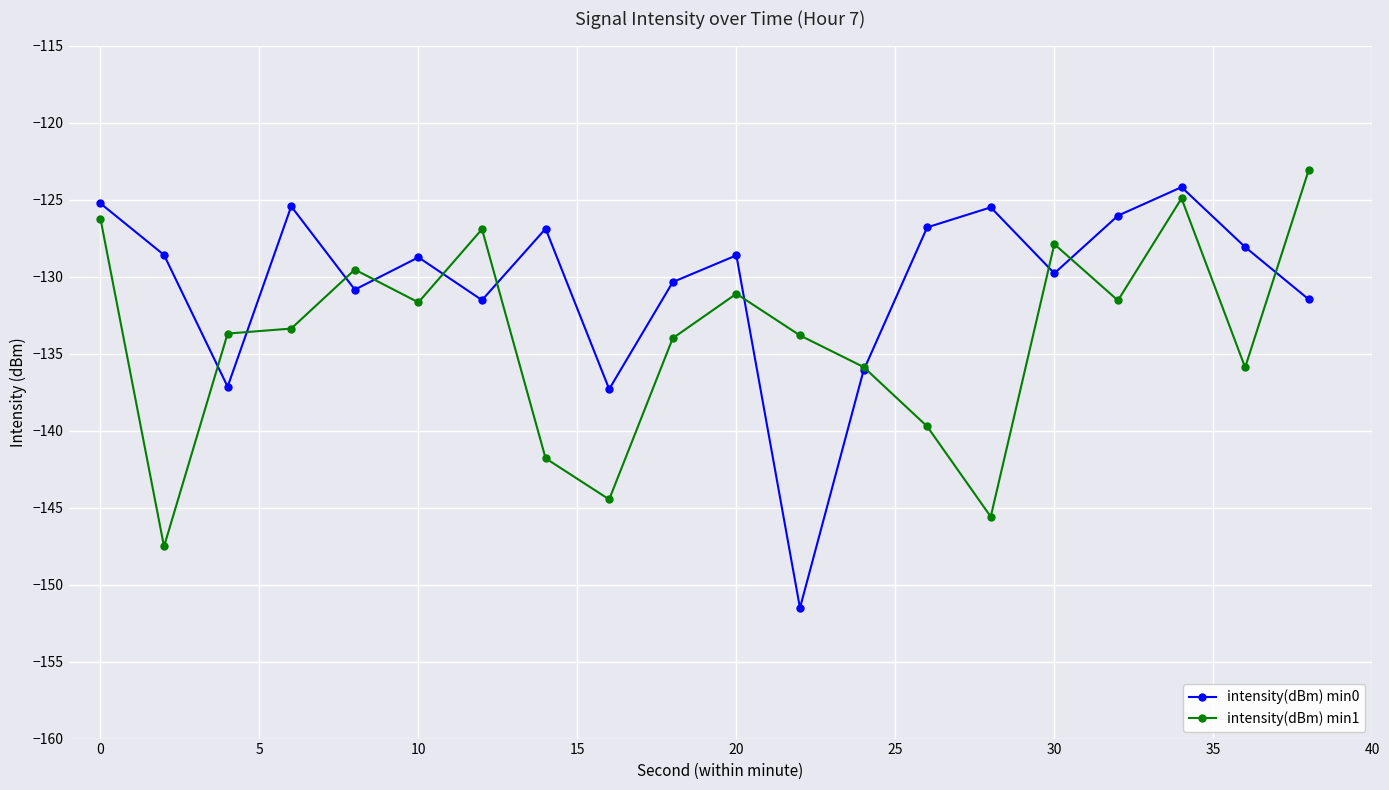

How many interior local peaks does the intensity(dBm) min0 series have?

6